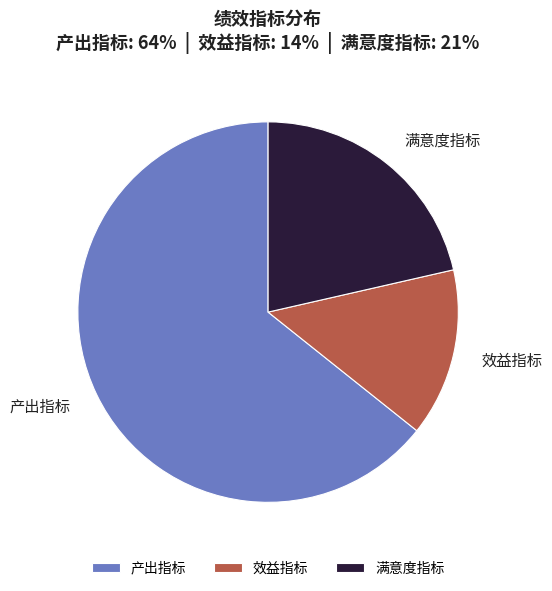

Which slice is the largest?

产出指标